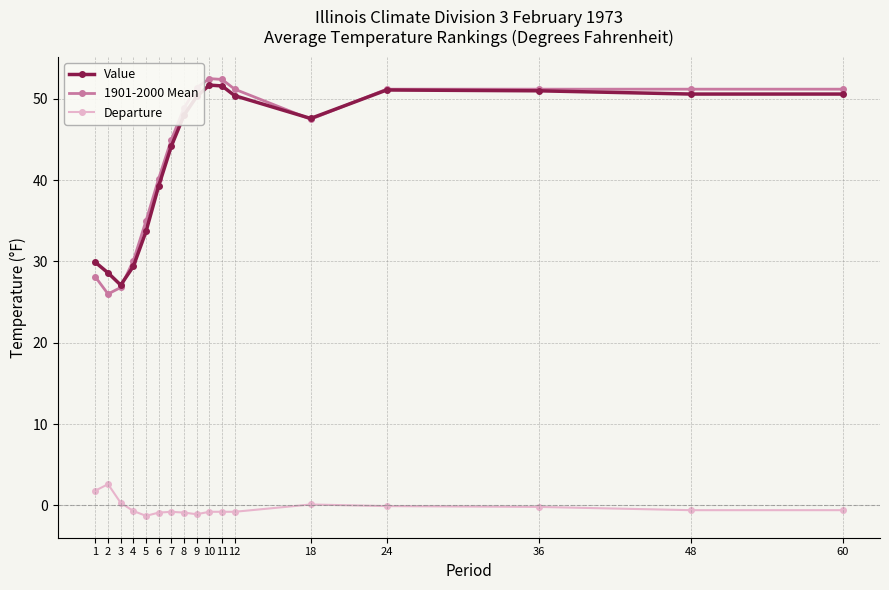

True or false: 1901-2000 Mean has more than 0 points higher than both neighbors.

True